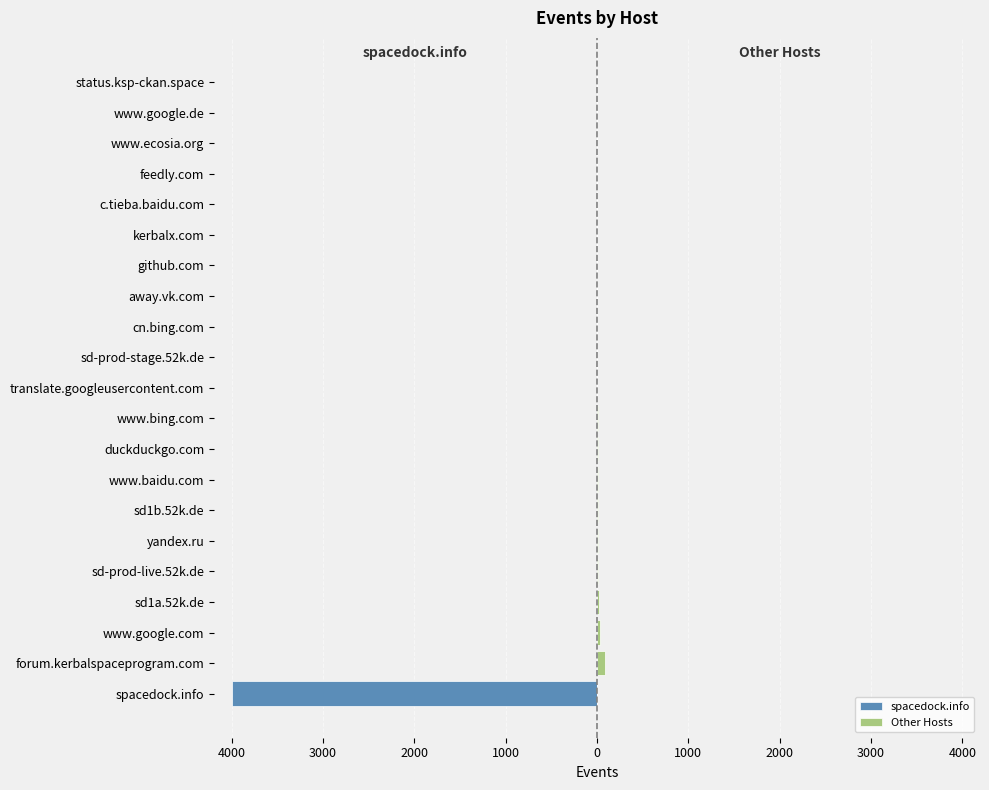

How many bars are there in total?

42